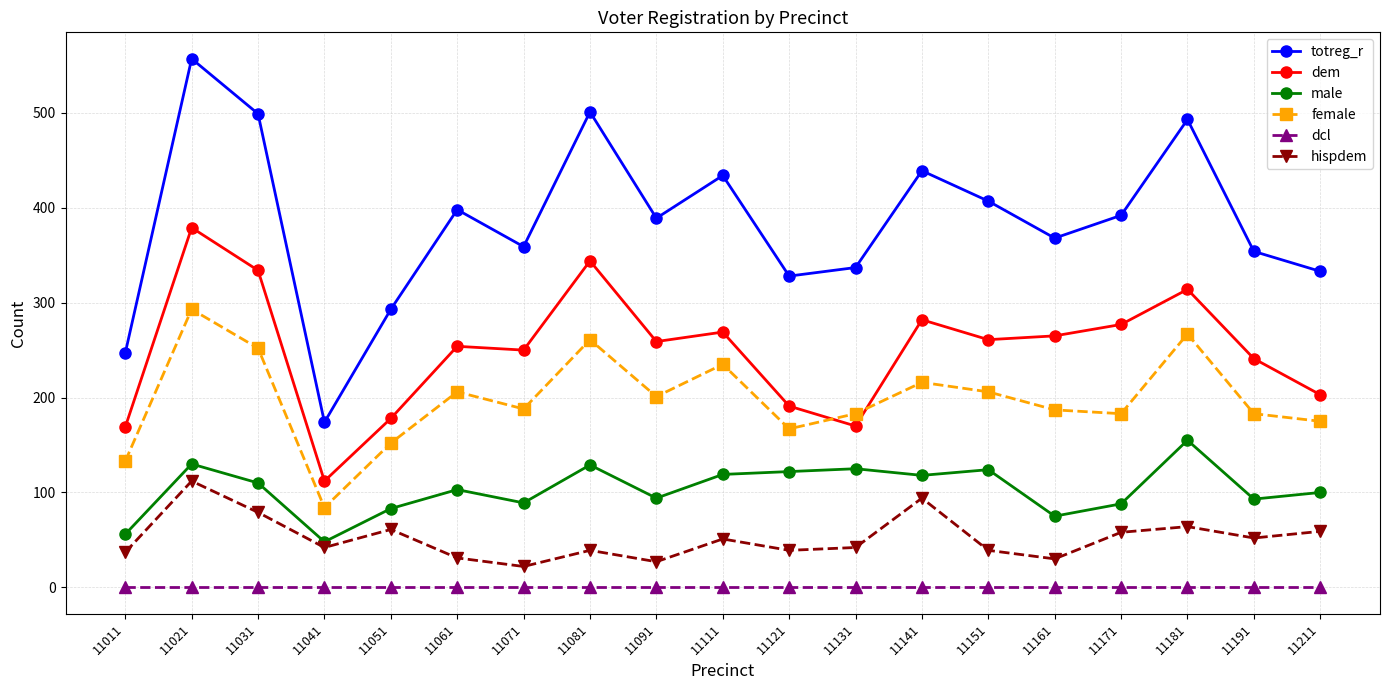

How many lines are shown in the chart?

6